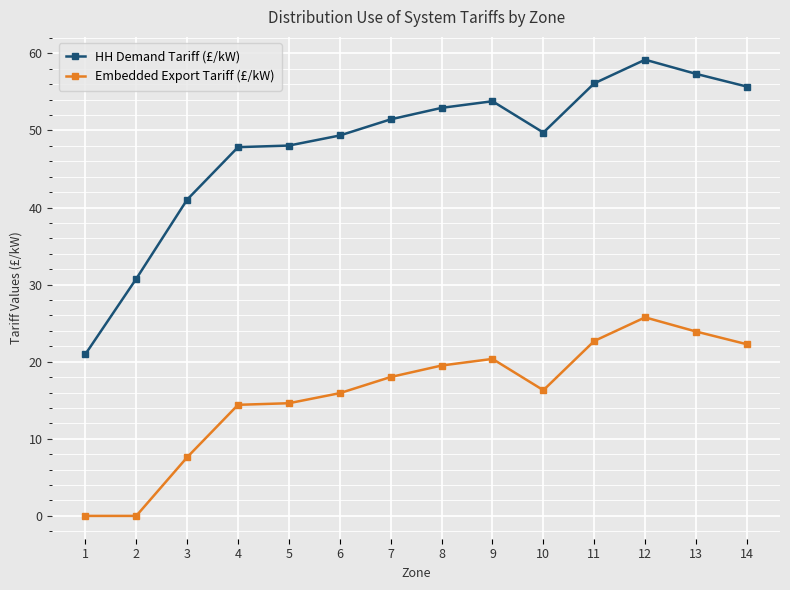

Which series has the largest total across all categories?

HH Demand Tariff (£/kW)